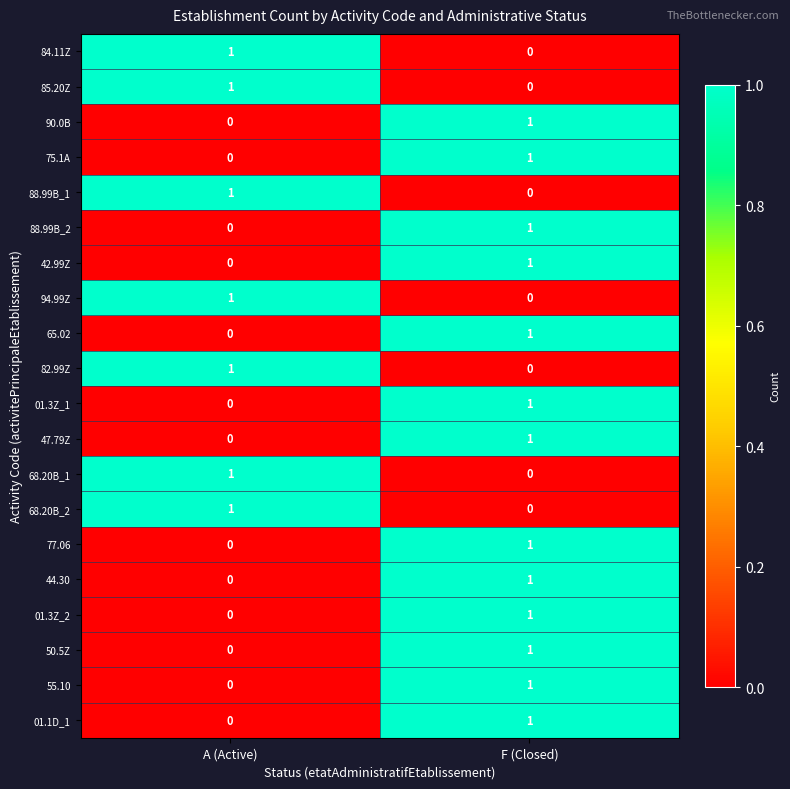

Is it true that 44.30 equals 0 at A (Active)?

True